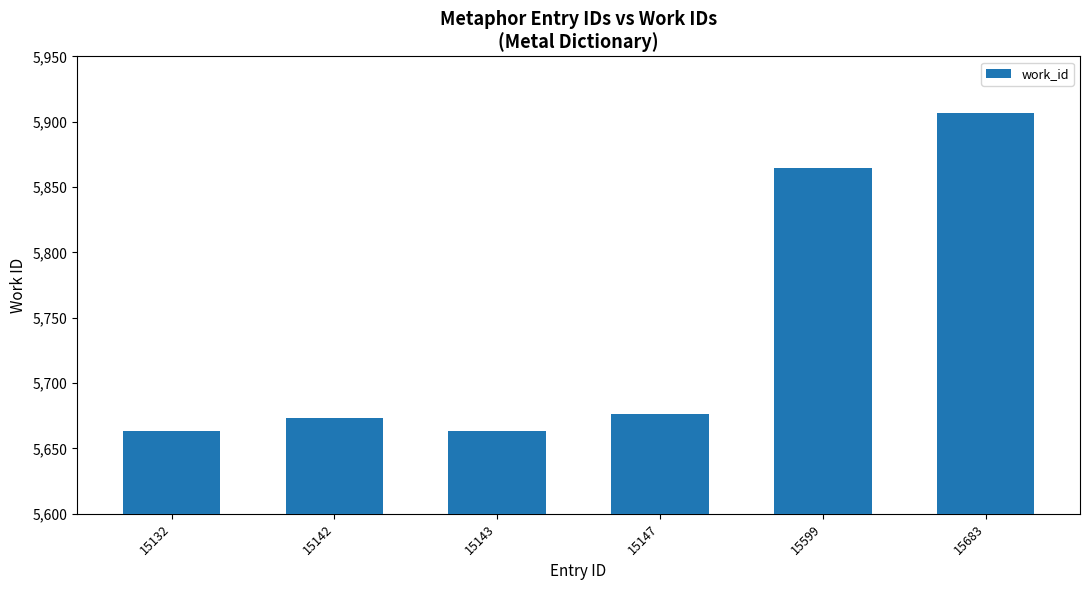

Which category has the lowest value across all series?

15132